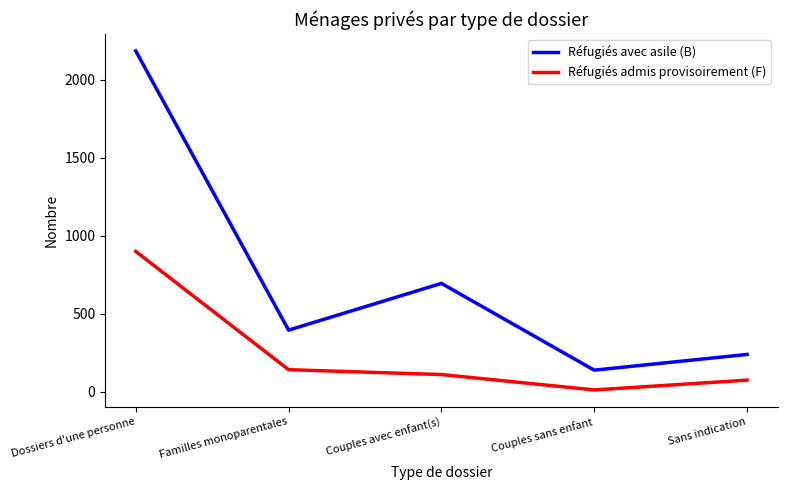

What is the difference between the Réfugiés admis provisoirement (F) values at Dossiers d'une personne and Familles monoparentales?

759